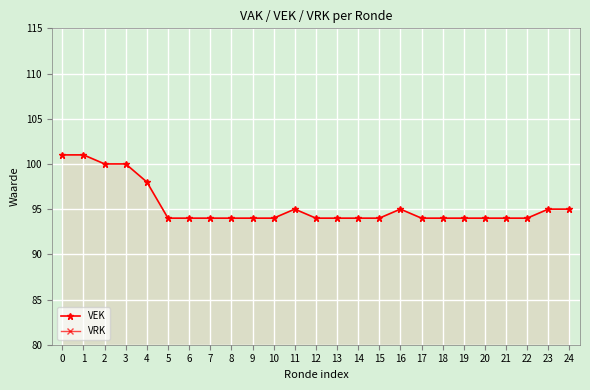

Is it true that VEK equals 58 at 16?

False